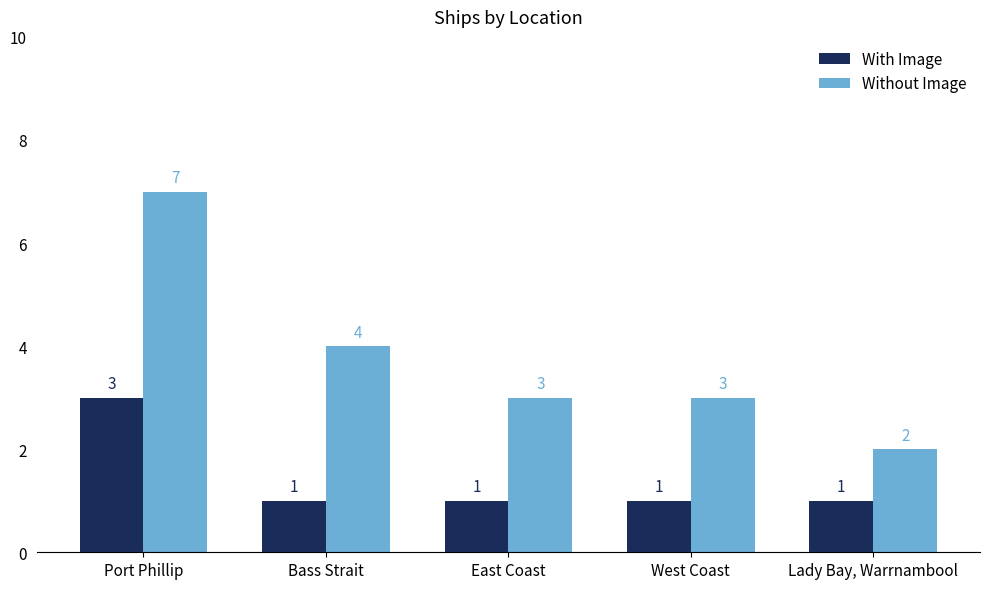

At which category is the sum across all series the highest?

Port Phillip